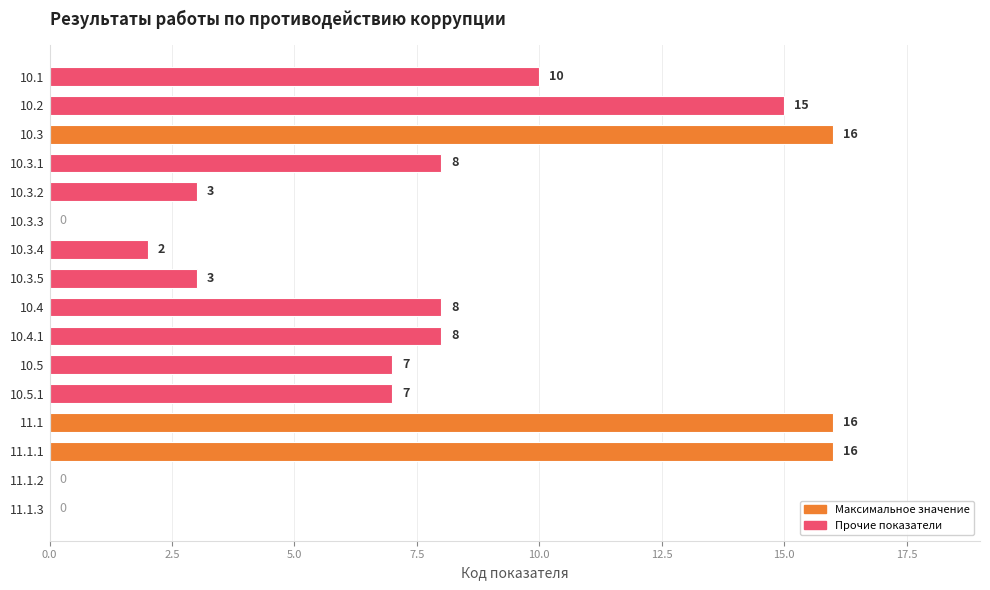

What is the sum of the values at 10.4 and 10.5?

15